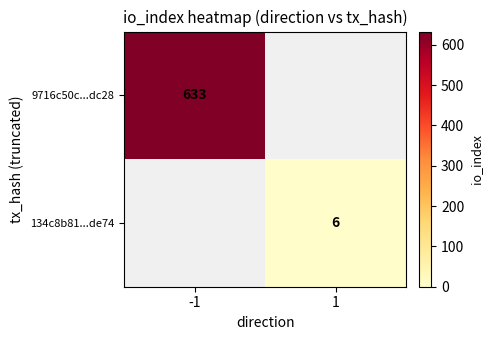

True or false: 134c8b81...de74 has a value of 6 at 1.

True